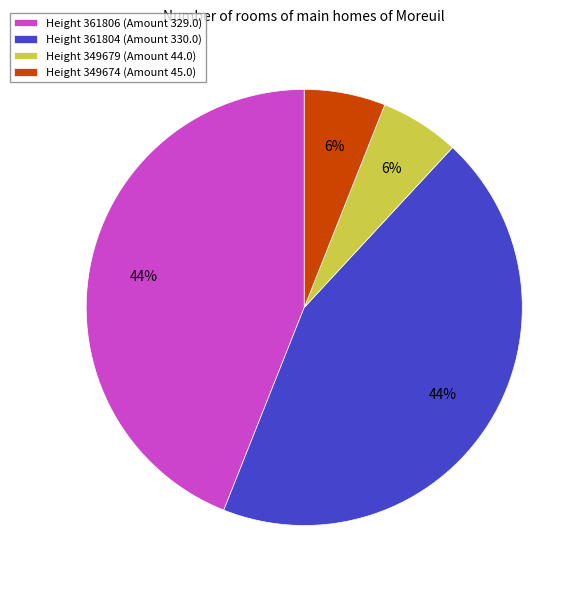

Does any single category account for the majority?

No